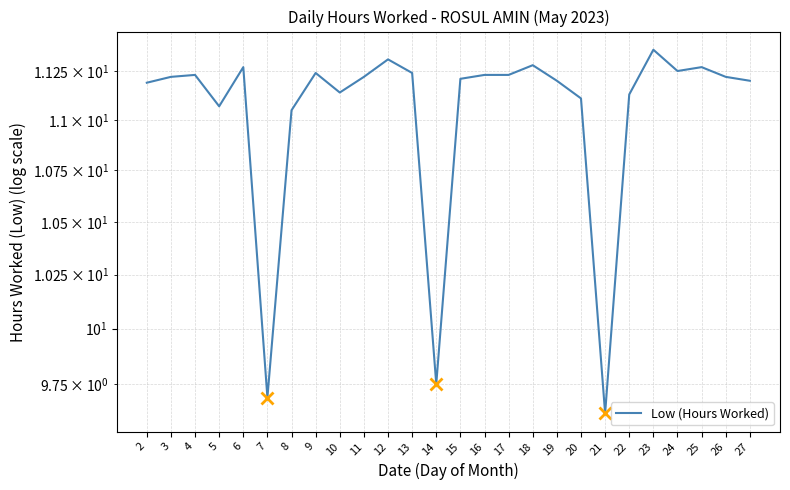

At which label does the data first exceed 11?

2